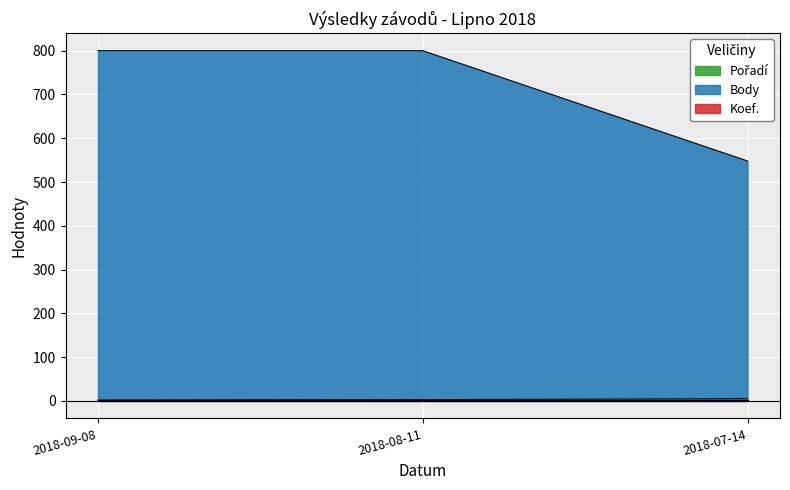

At which label does Pořadí first exceed 3?

2018-07-14